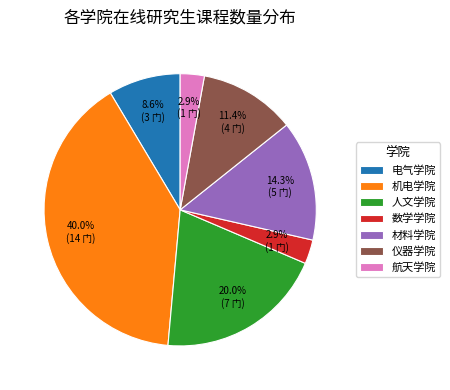

Is it true that 机电学院 is 40% of the pie?

True